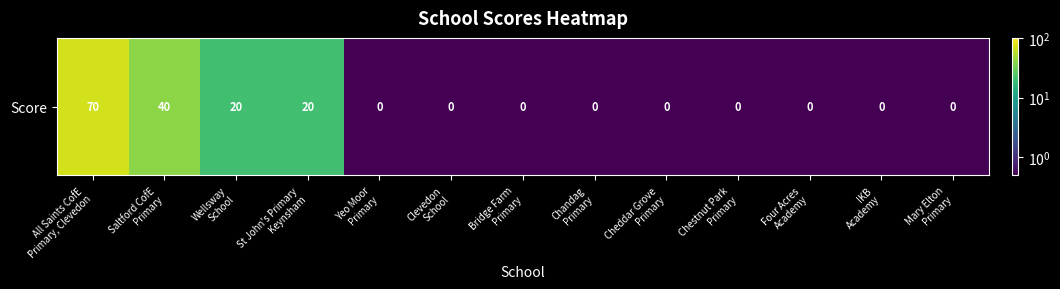

What is the sum of all values?

154.5